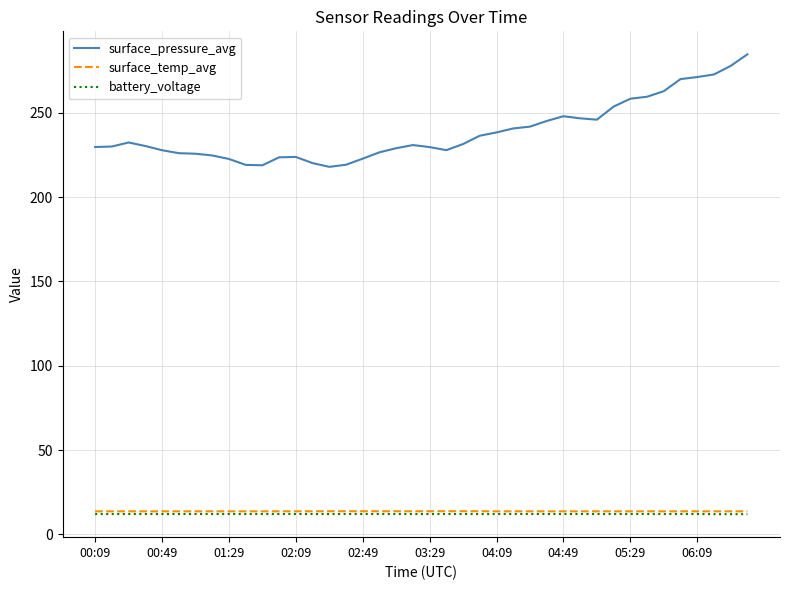

Which series has the largest total across all categories?

surface_pressure_avg